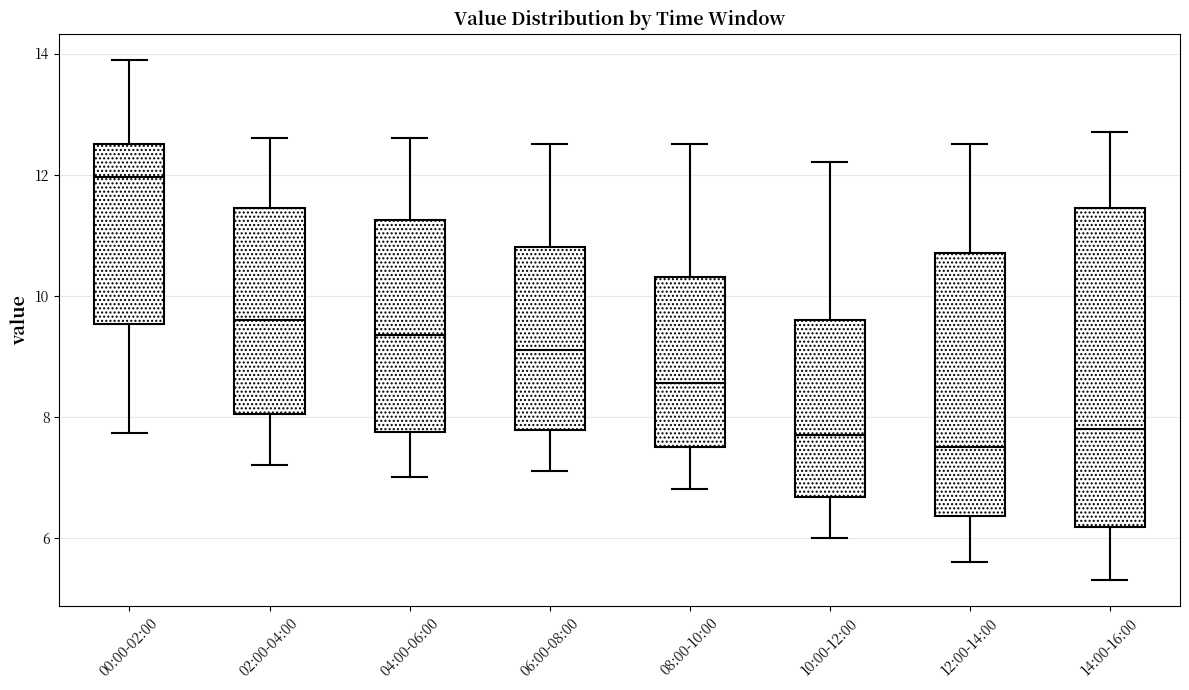

Where is the upper edge of the box for 08:00-10:00 on the y-axis? The values are not printed on the chart, so give them approximately, as read against the axis.

10.4